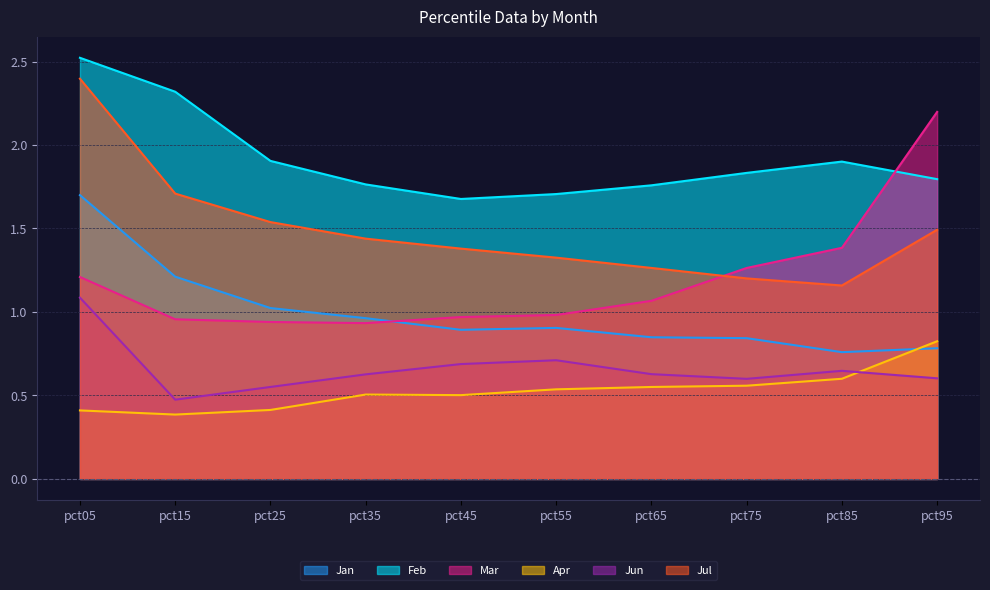

What is the minimum value for Feb?

1.7